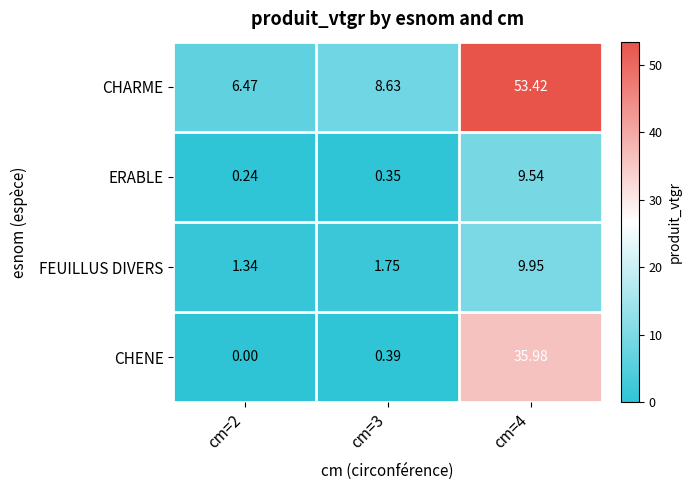

At cm=3, list the series in order from largest to smallest.

CHARME, FEUILLUS DIVERS, CHENE, ERABLE